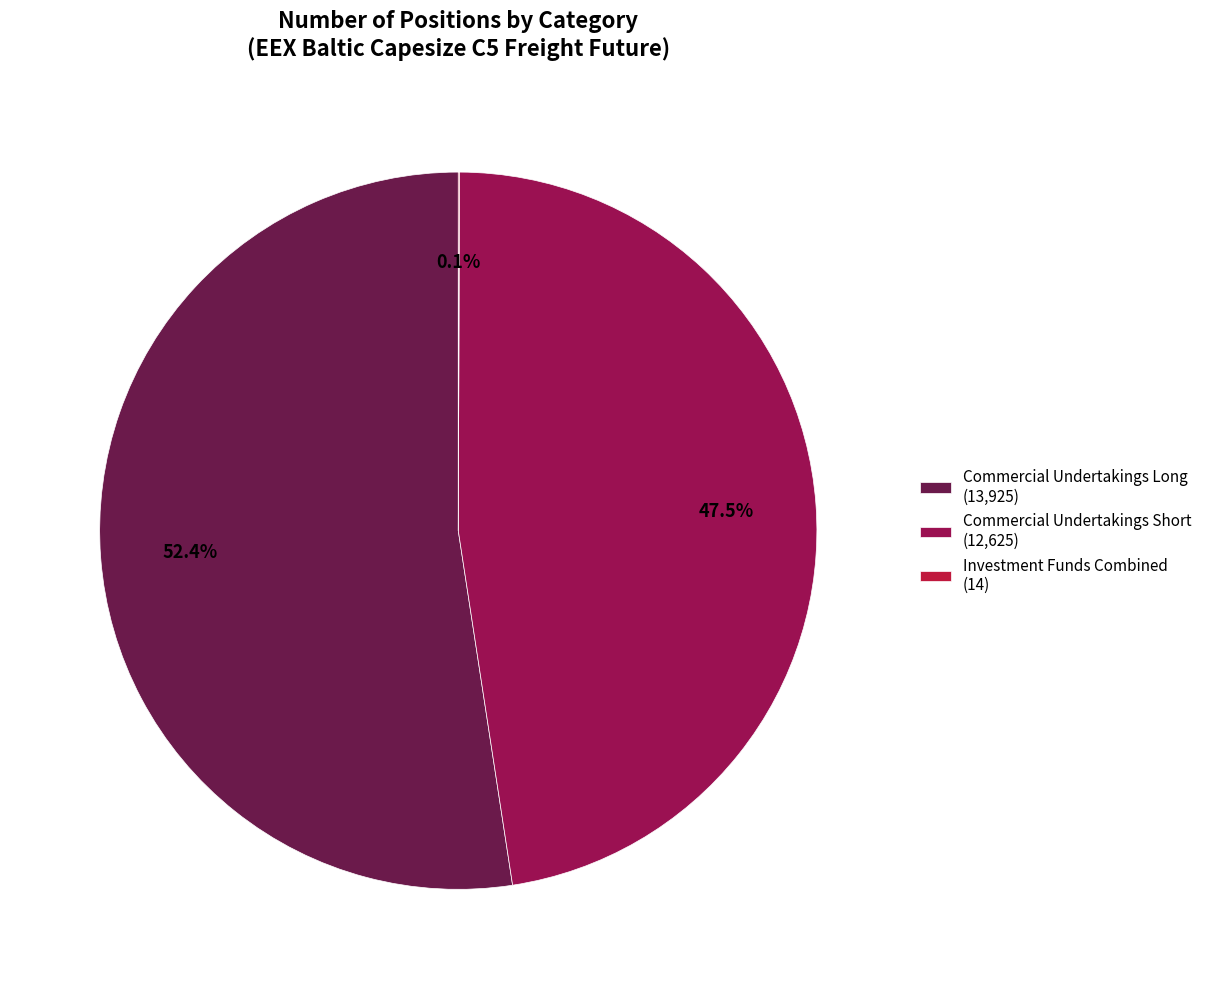

Does Commercial Undertakings Long (13,925) account for over 50% of the chart?

Yes